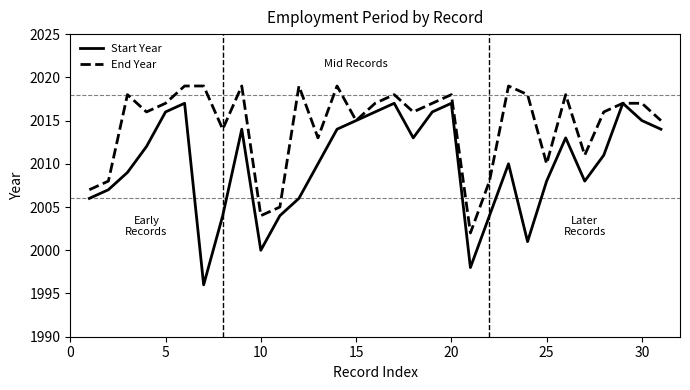

What is the sum of all Start Year values?

62308